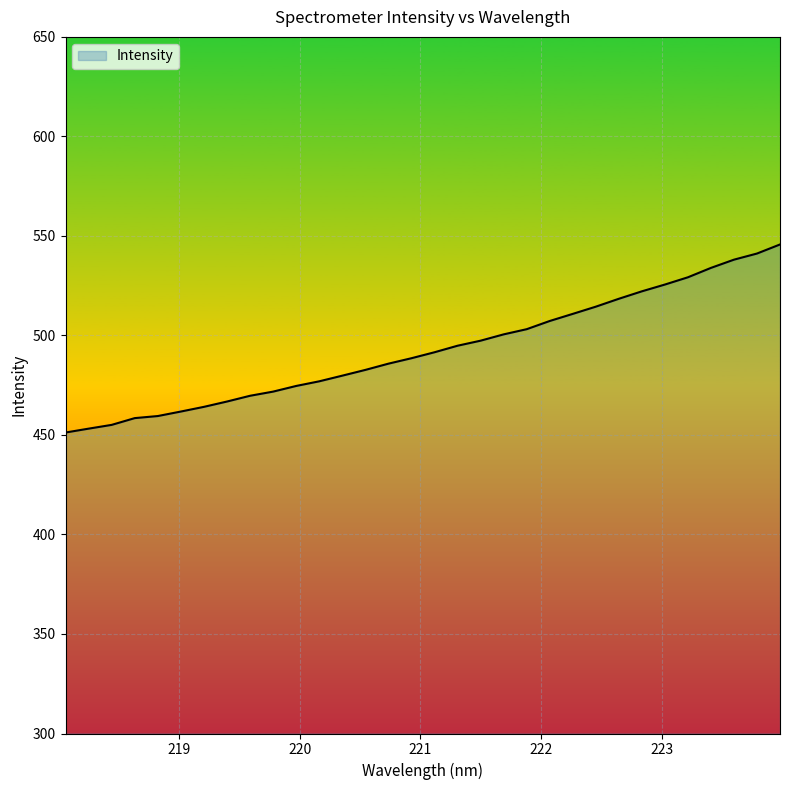

How many lines are shown in the chart?

1